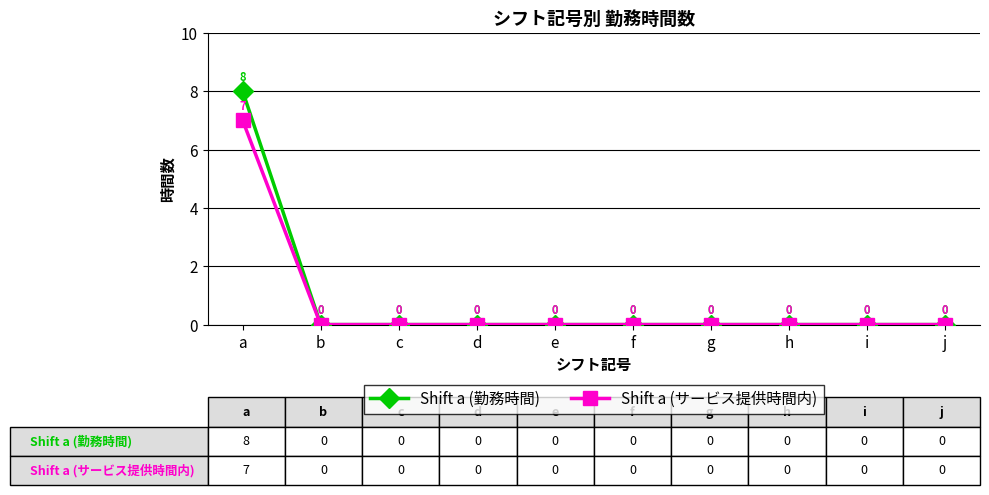

The value of Shift a (サービス提供時間内) at b is -3. True or false?

False